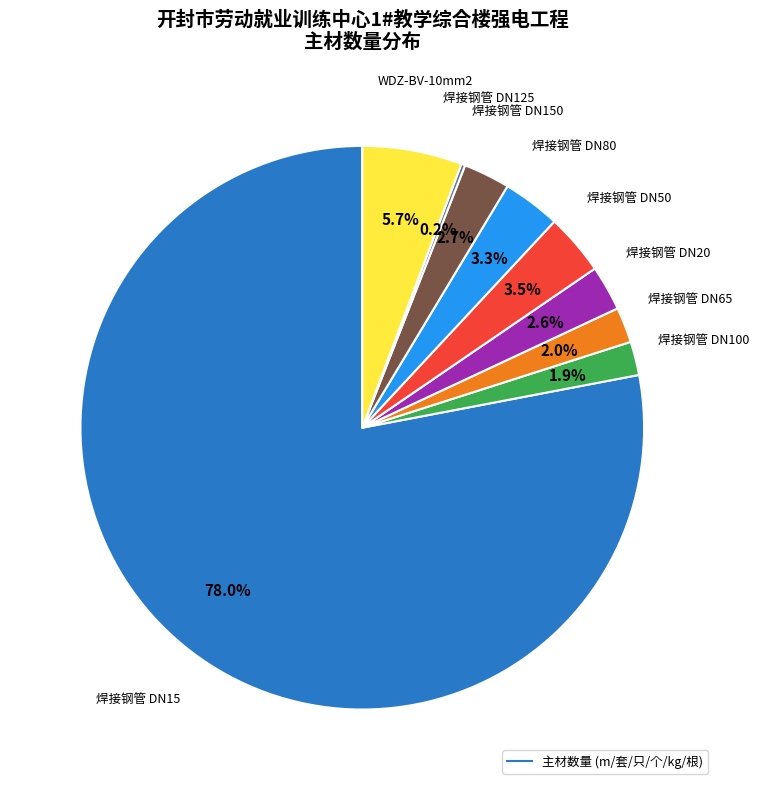

Is there a majority slice in this chart?

Yes